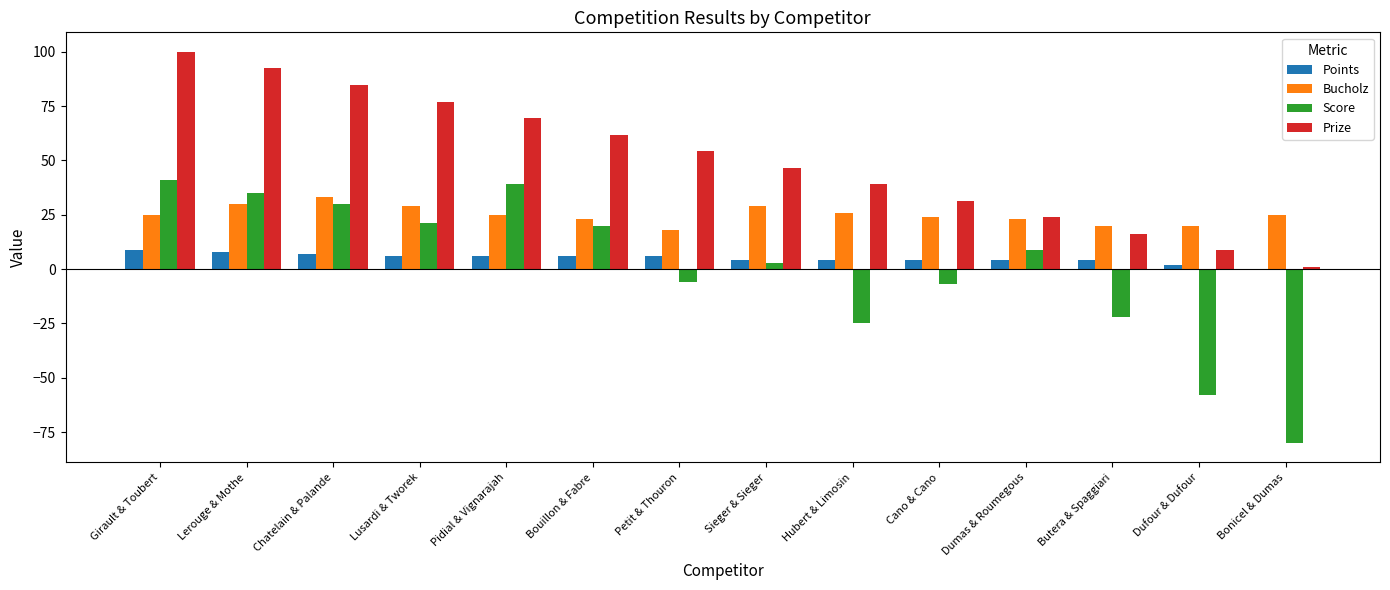

What is the difference between the Bucholz values at Butera & Spaggiari and Cano & Cano?

4.0